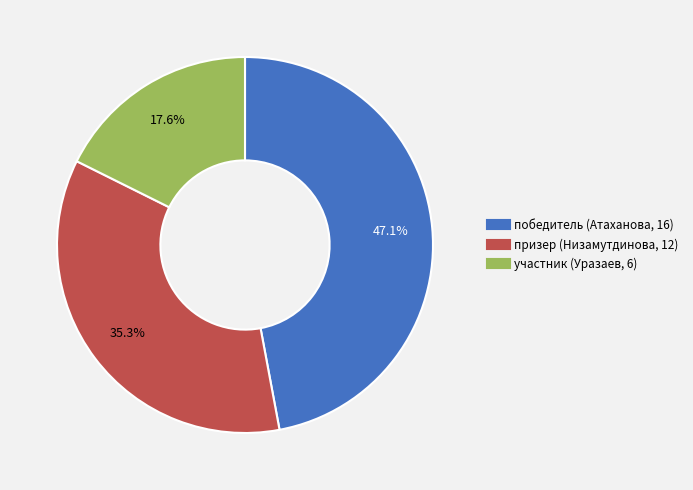

Rank the categories by value from highest to lowest.

победитель (Атаханова, 16), призер (Низамутдинова, 12), участник (Уразаев, 6)